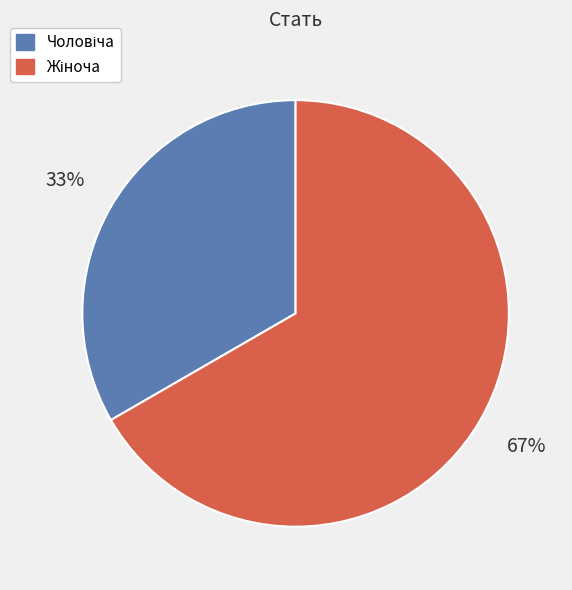

To the nearest percent, what is the average slice percentage?

50%